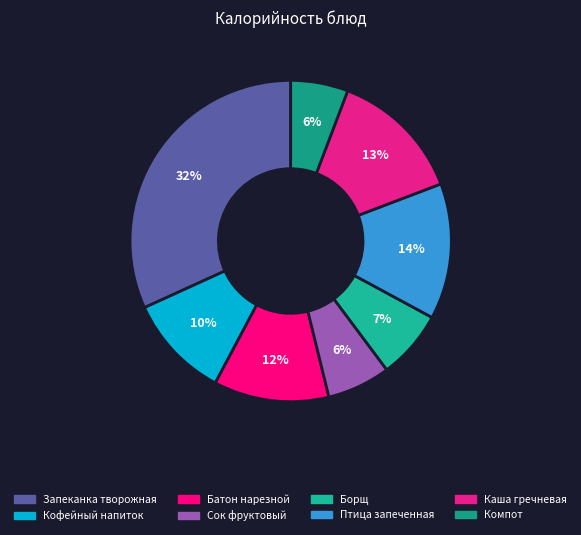

Is there any slice that represents more than half of the pie?

No